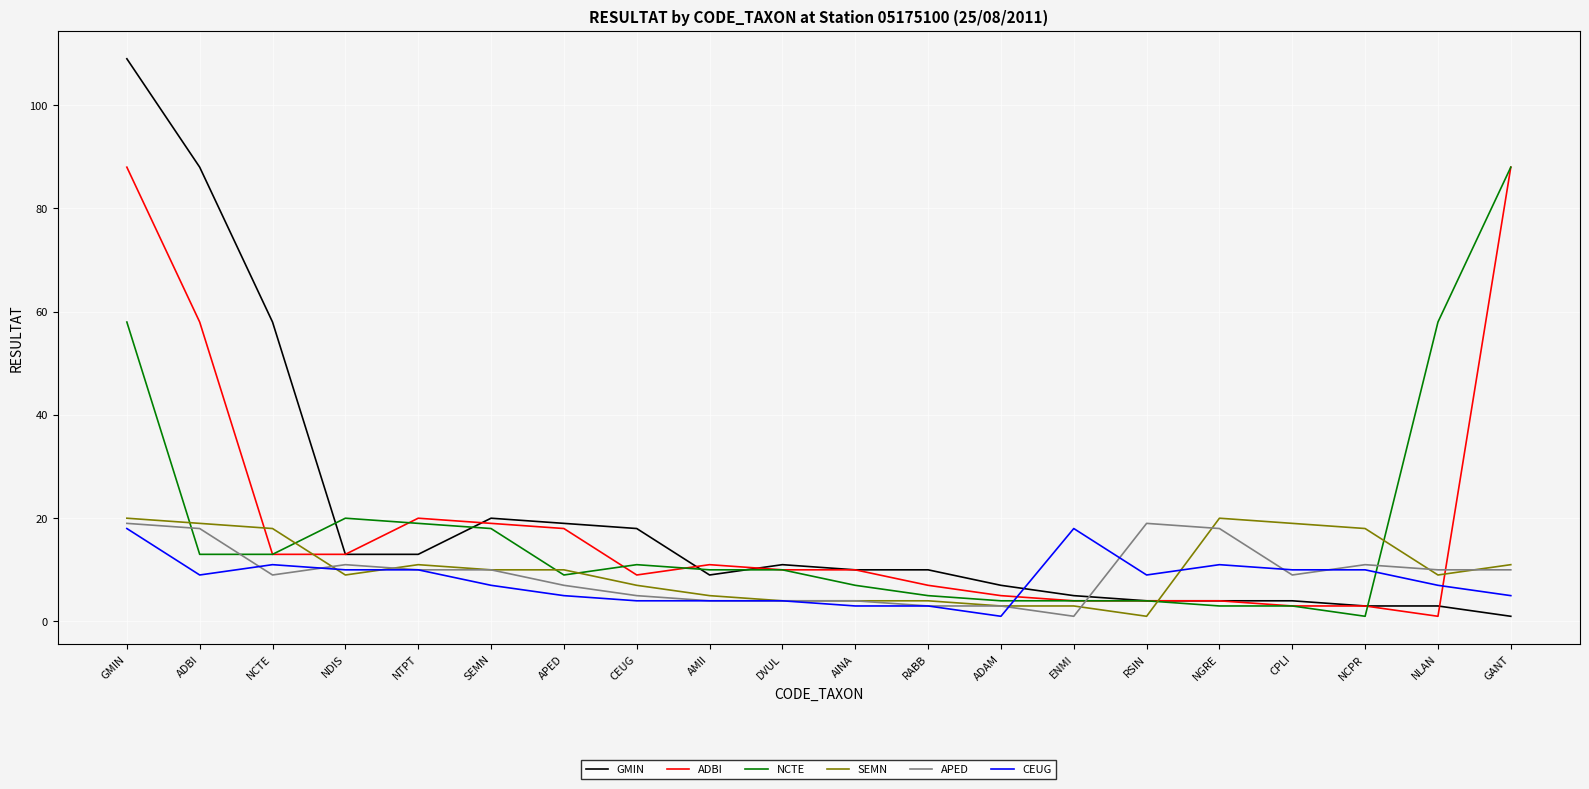

The value of APED at APED is 7. True or false?

True